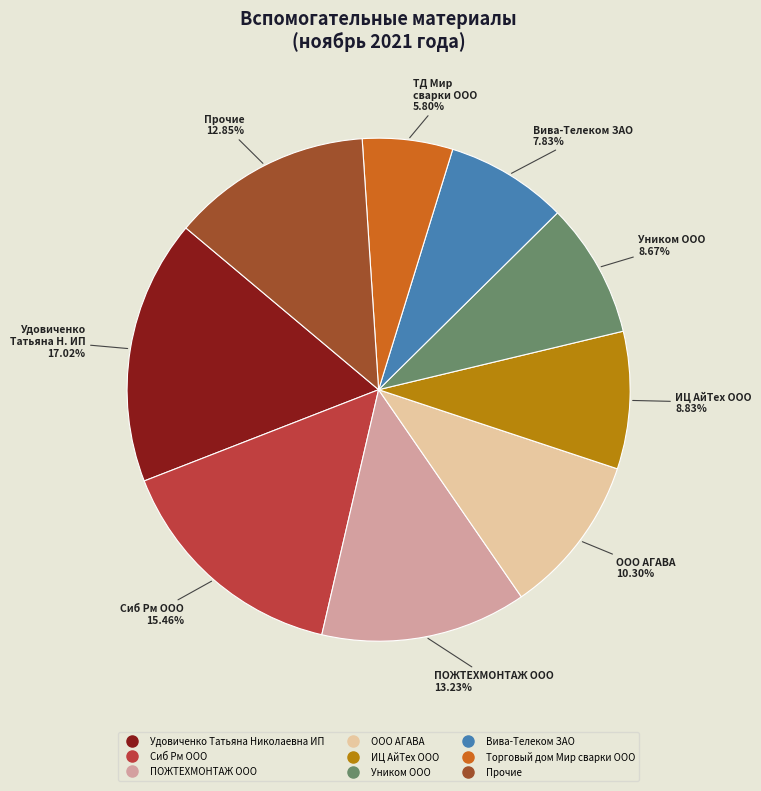

Does any single category account for the majority?

No